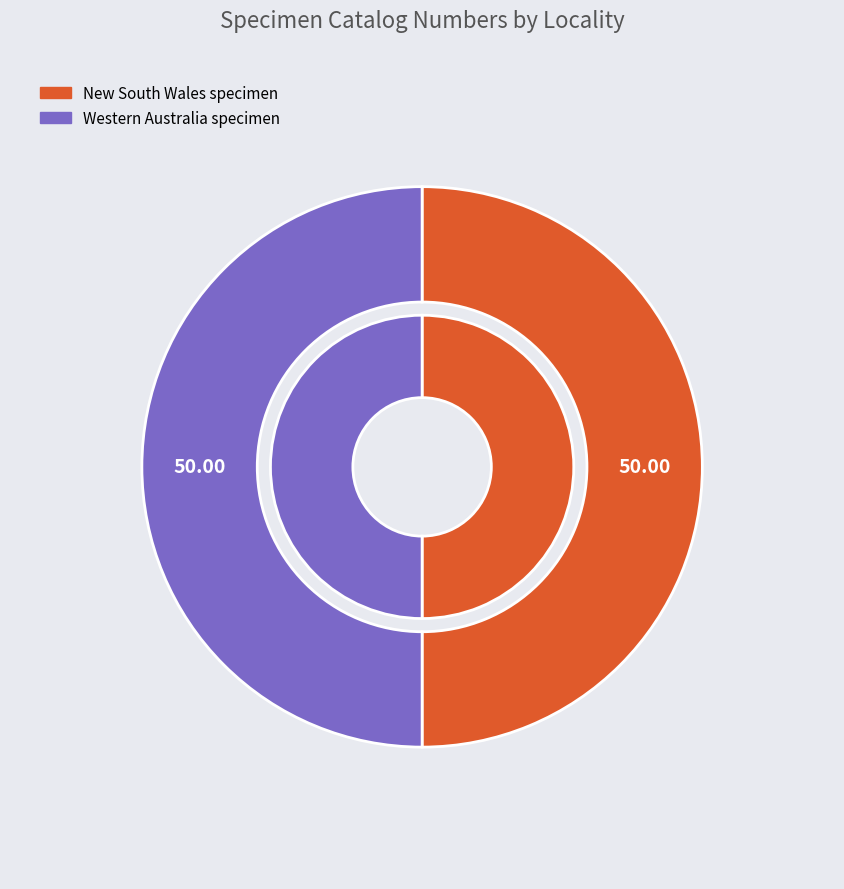

How many slices are in this pie chart?

2